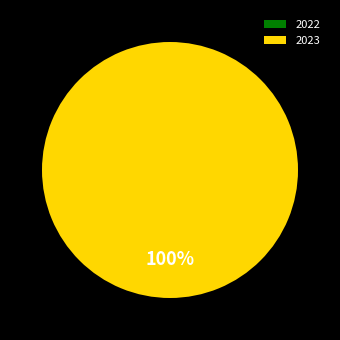

Which slice is the smallest?

2022